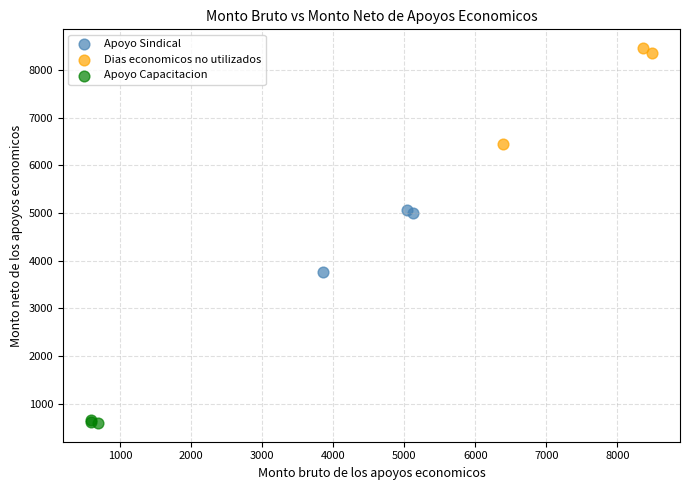

Which series reaches the minimum Y coordinate?

Apoyo Capacitacion